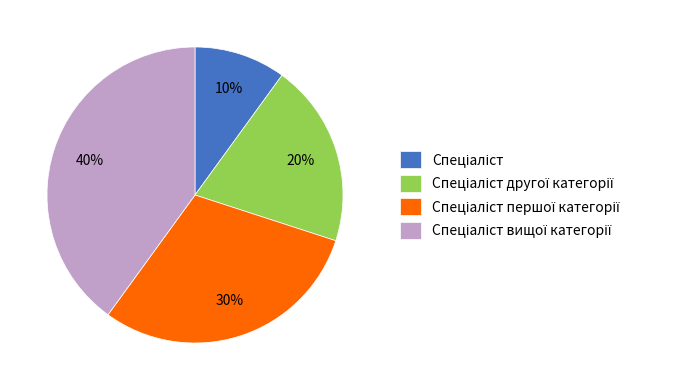

Is there a majority slice in this chart?

No